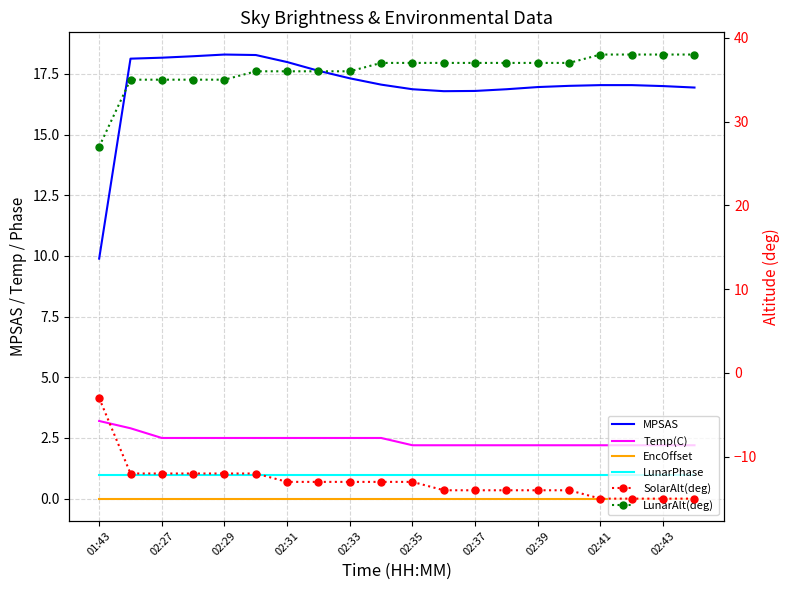

Which series has the largest range (max minus min)?

SolarAlt(deg)